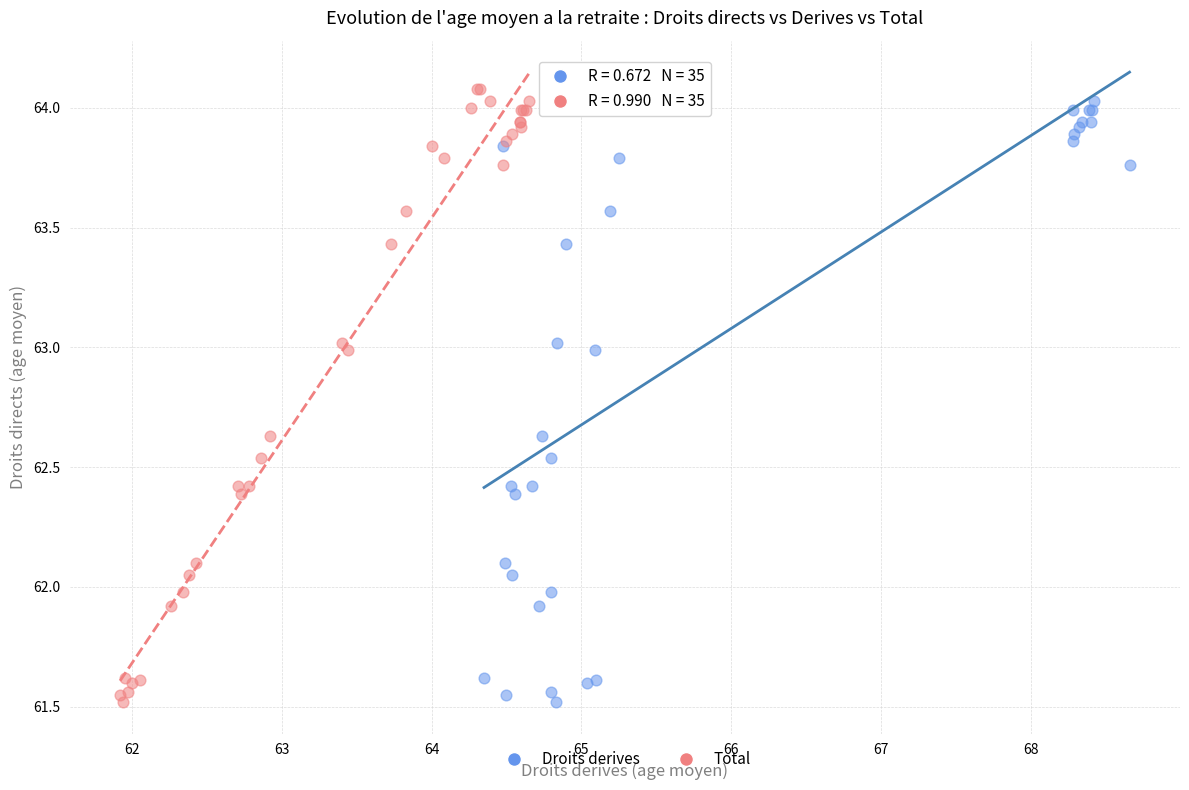

What are all the series names shown in the legend?

Droits derives, Total